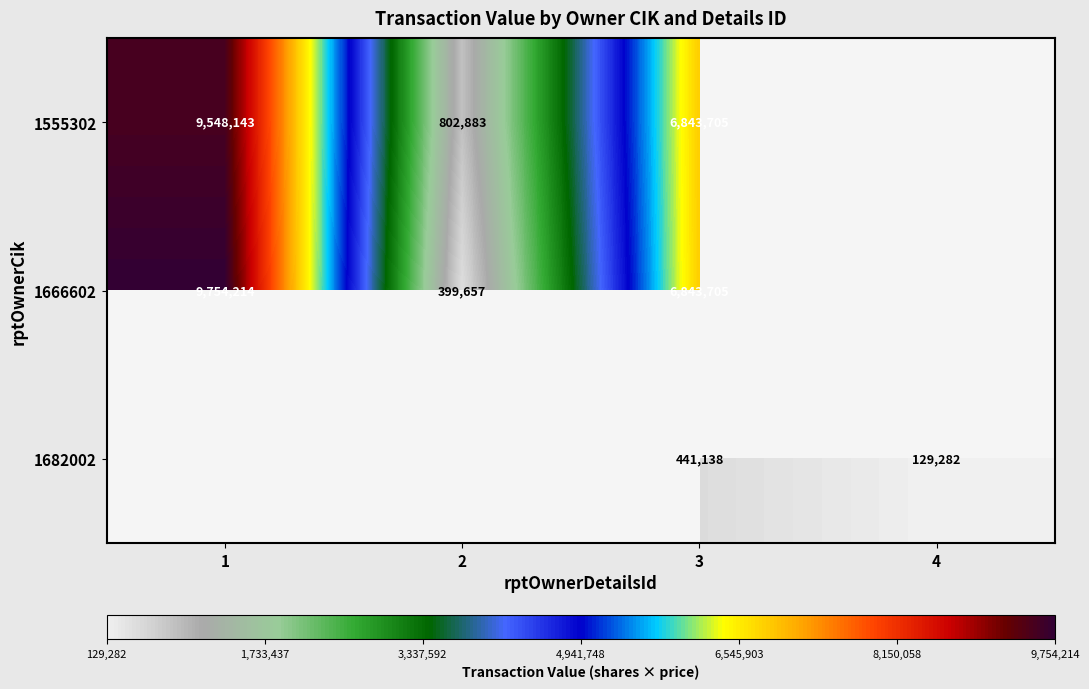

The 1666602 series shows 10370589.6 at 3. True or false?

False